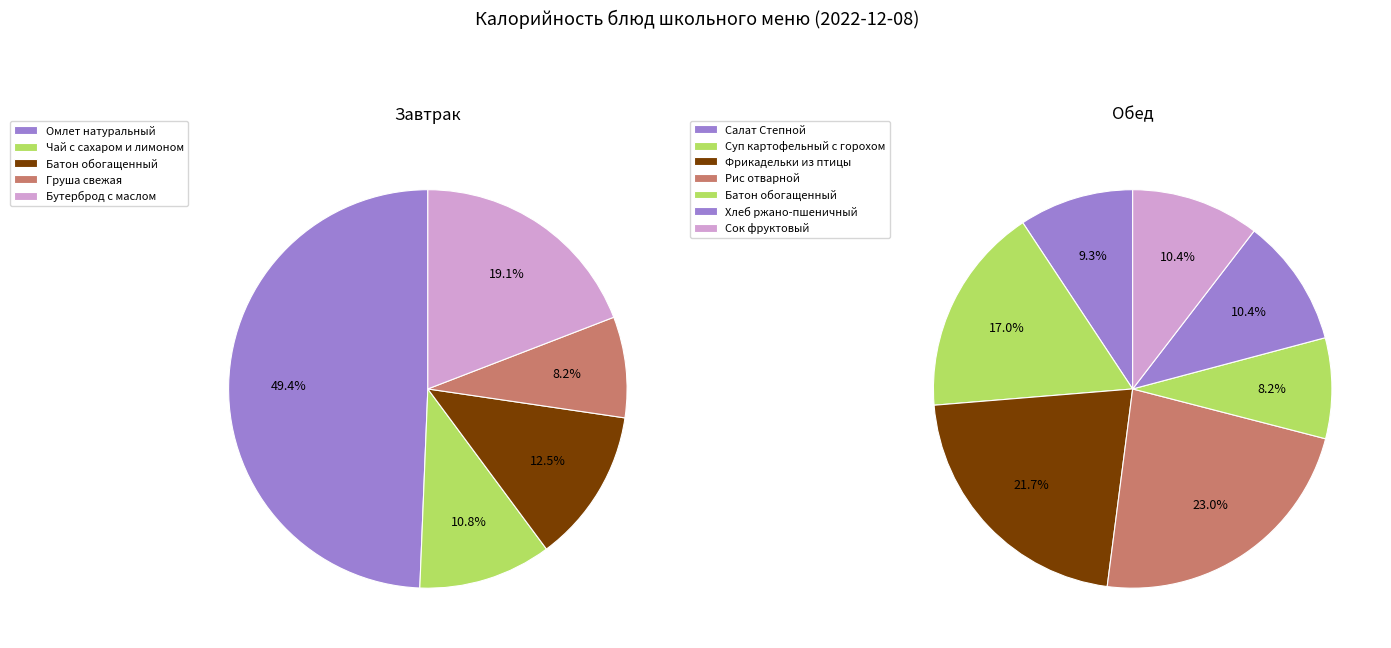

Is there a majority slice in this chart?

No